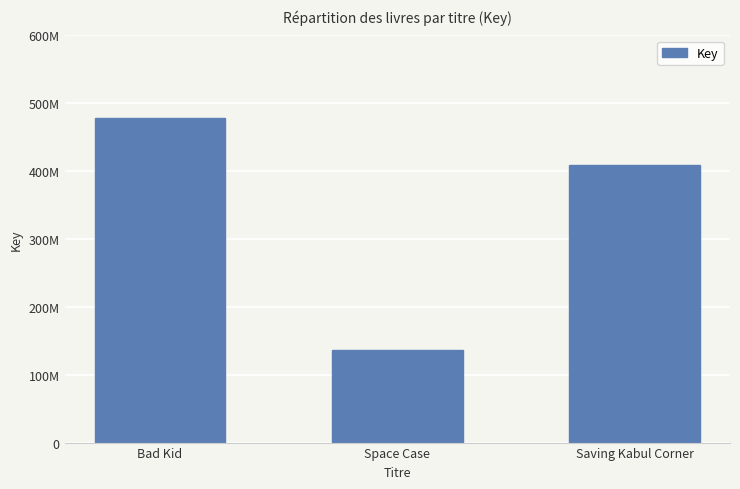

What is the value of the 1st bar from the left?

478169481